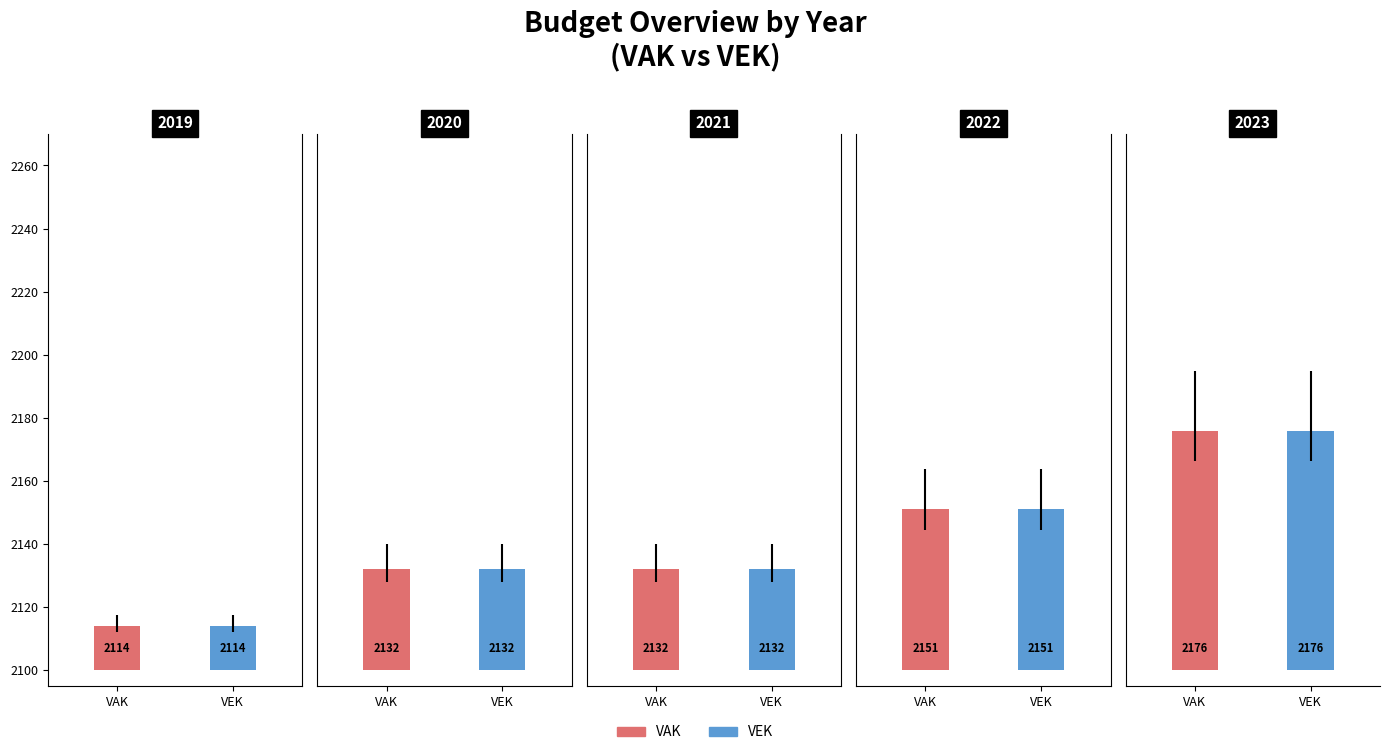

Which series has the largest total across all categories?

VAK